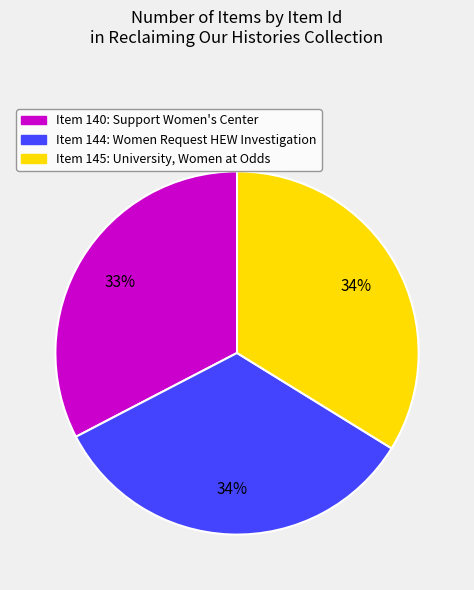

What percentage is the Item 140: Support Women's Center slice, to the nearest percent?

33%